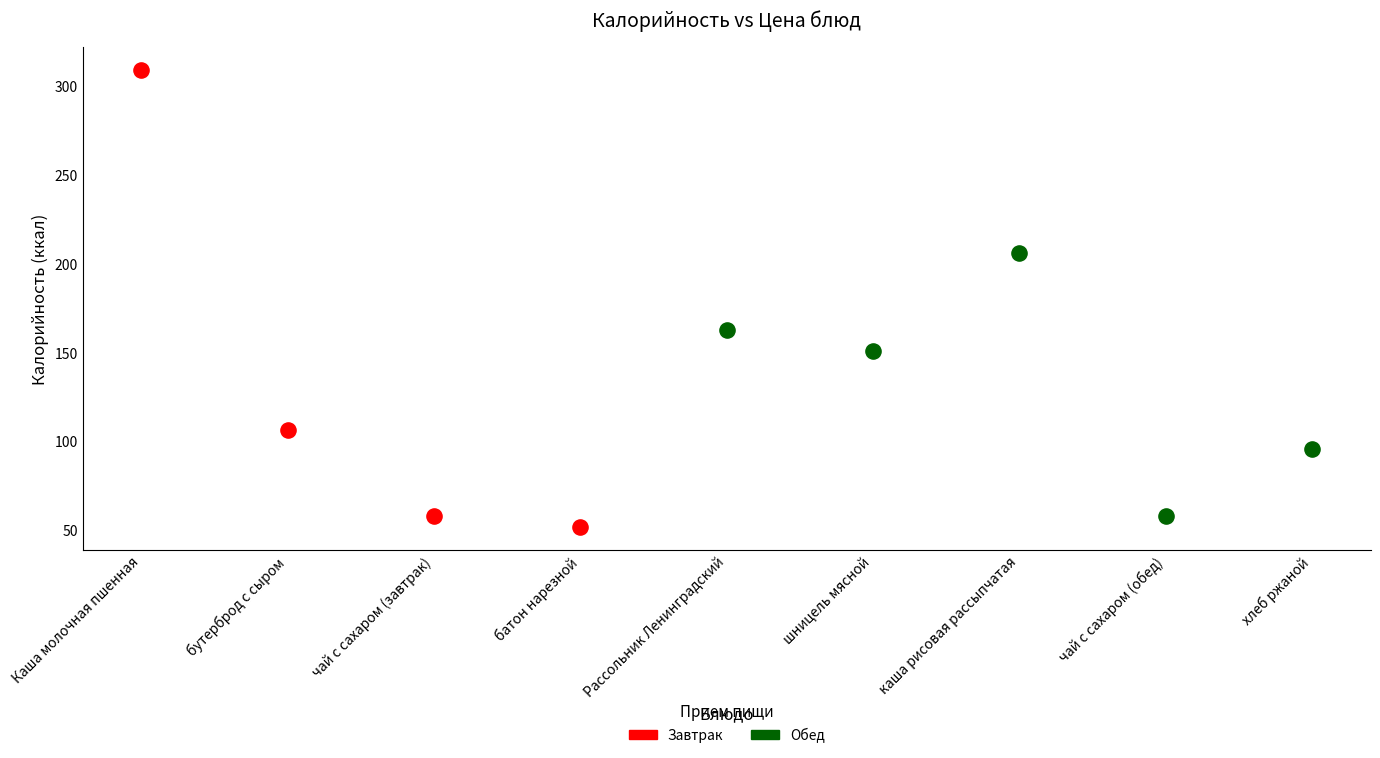

Which series contains the lowest Y value?

Завтрак